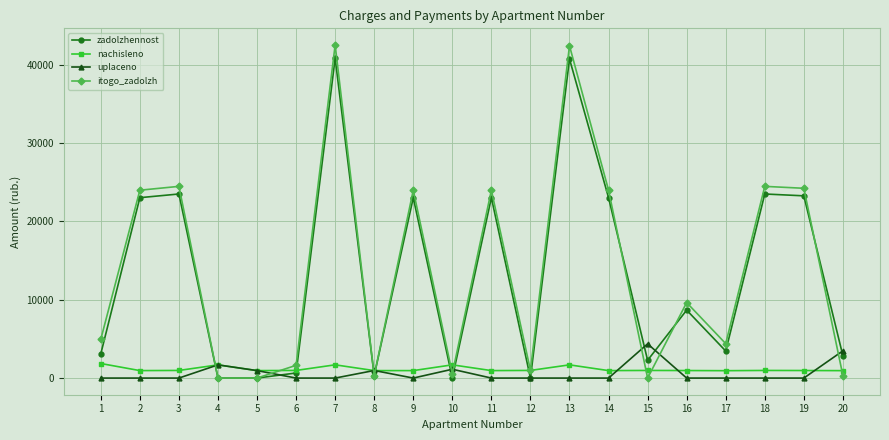

After their last crossing, which series has the higher values: itogo_zadolzh or uplaceno?

uplaceno